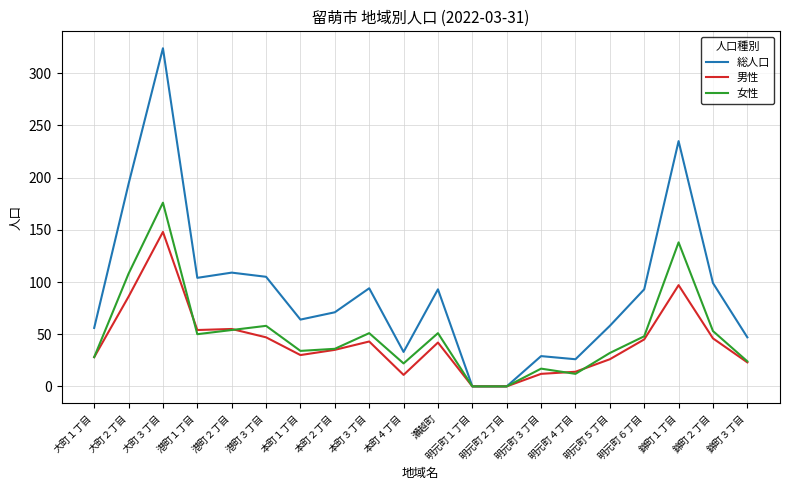

Which category has the highest value in the 女性 series?

大町３丁目